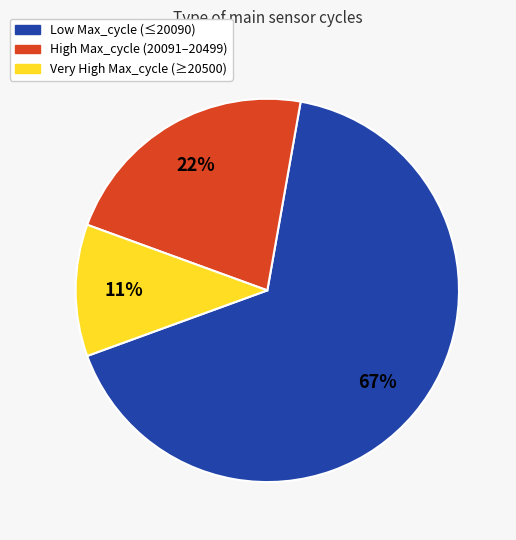

What percentage is the High Max_cycle (20091–20499) slice, to the nearest percent?

22%